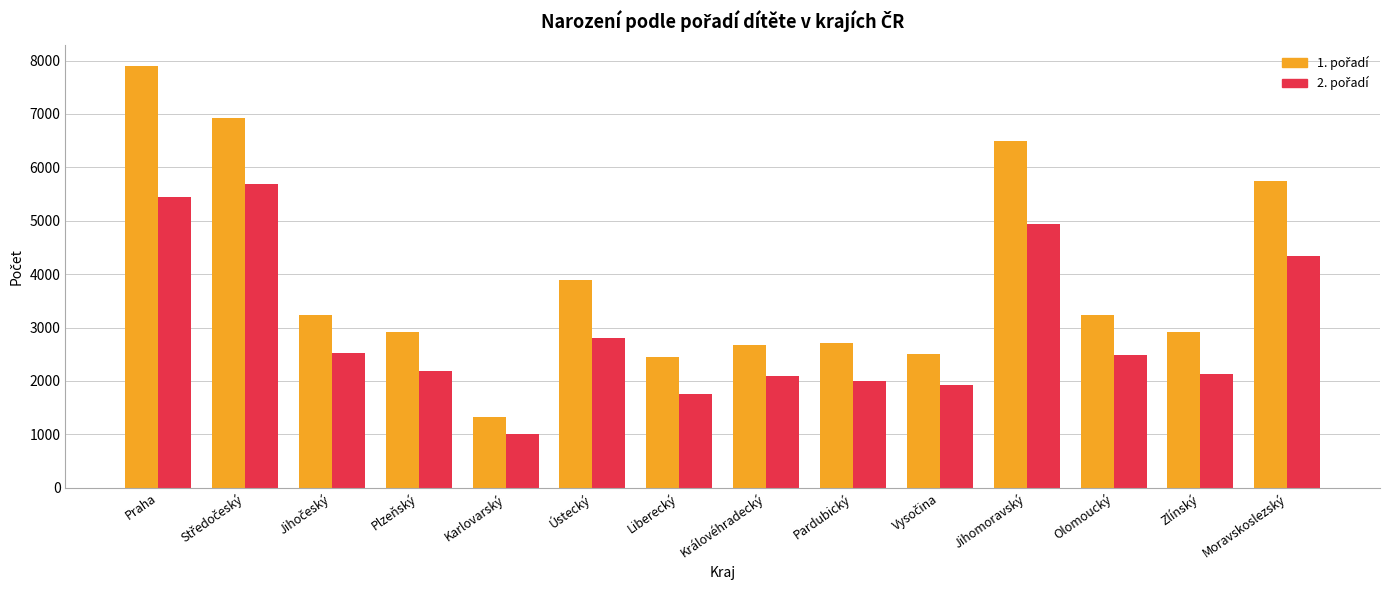

At which category does the chart reach its minimum across all series?

Karlovarský